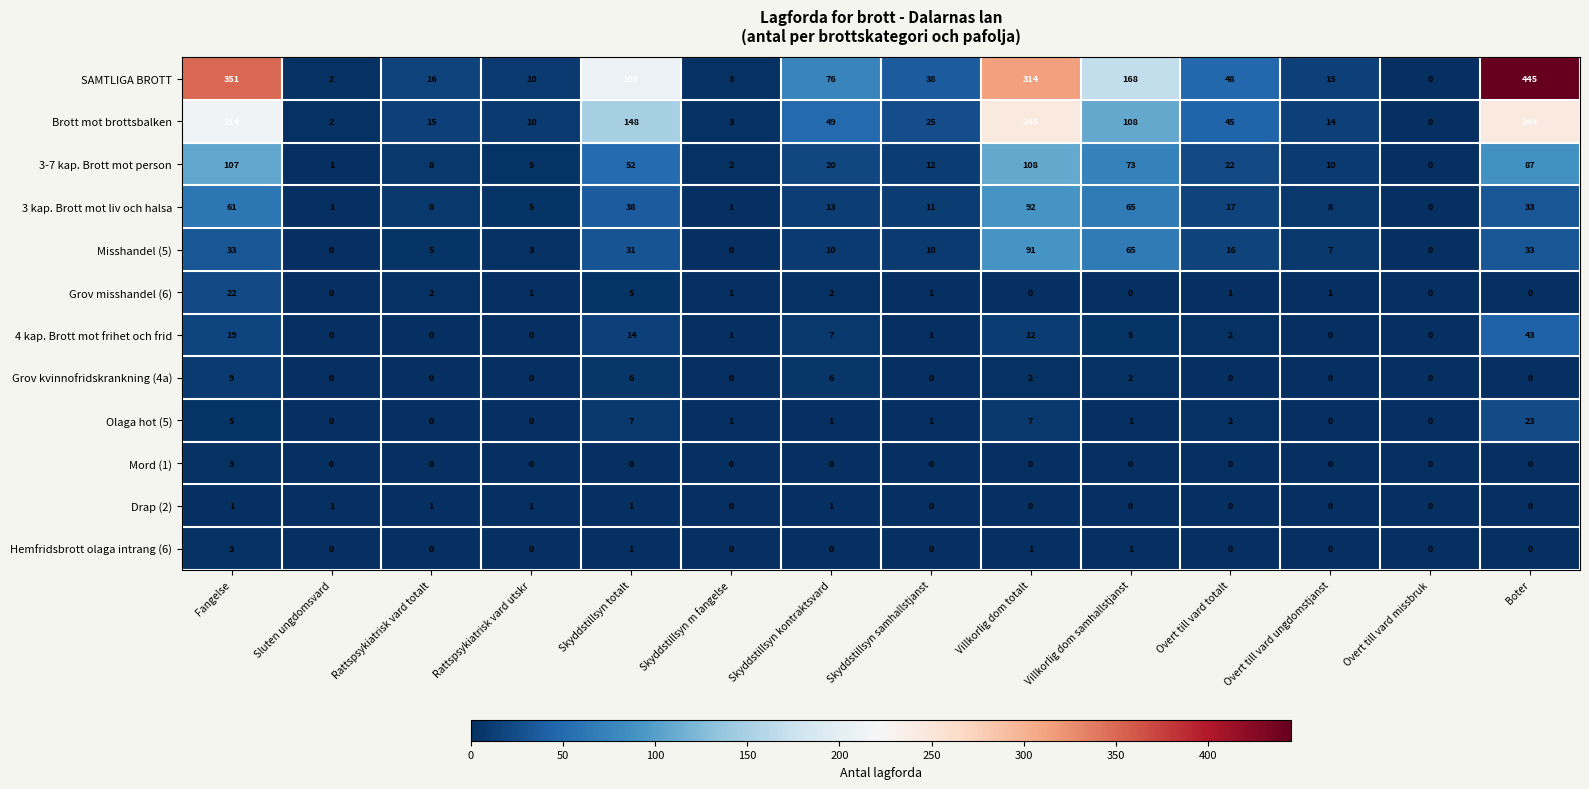

The Brott mot brottsbalken series shows 15 at Rattspsykiatrisk vard totalt. True or false?

True